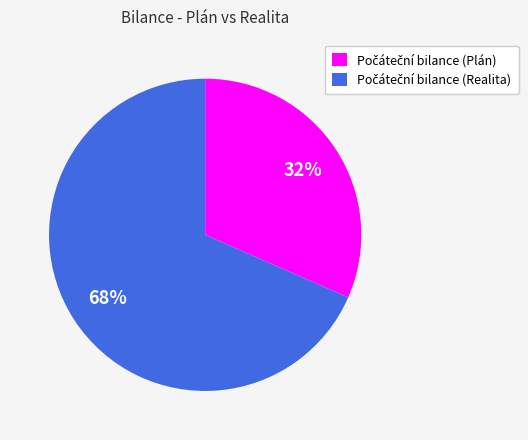

To the nearest percent, what is the average slice percentage?

50%